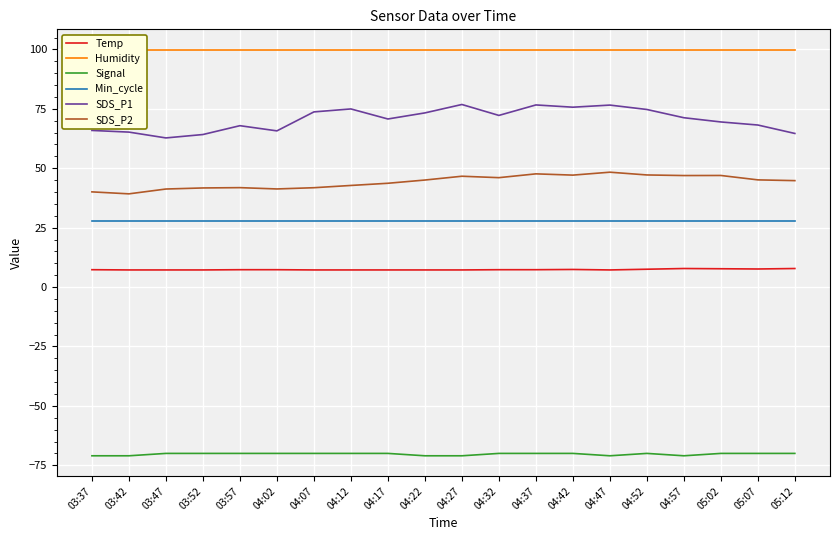

True or false: SDS_P1 and Humidity cross at least once.

False